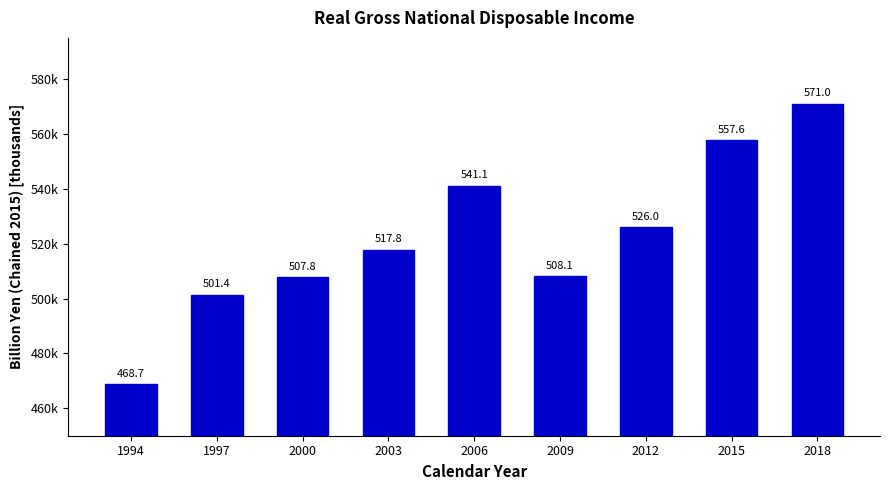

Are the bars horizontal?

No